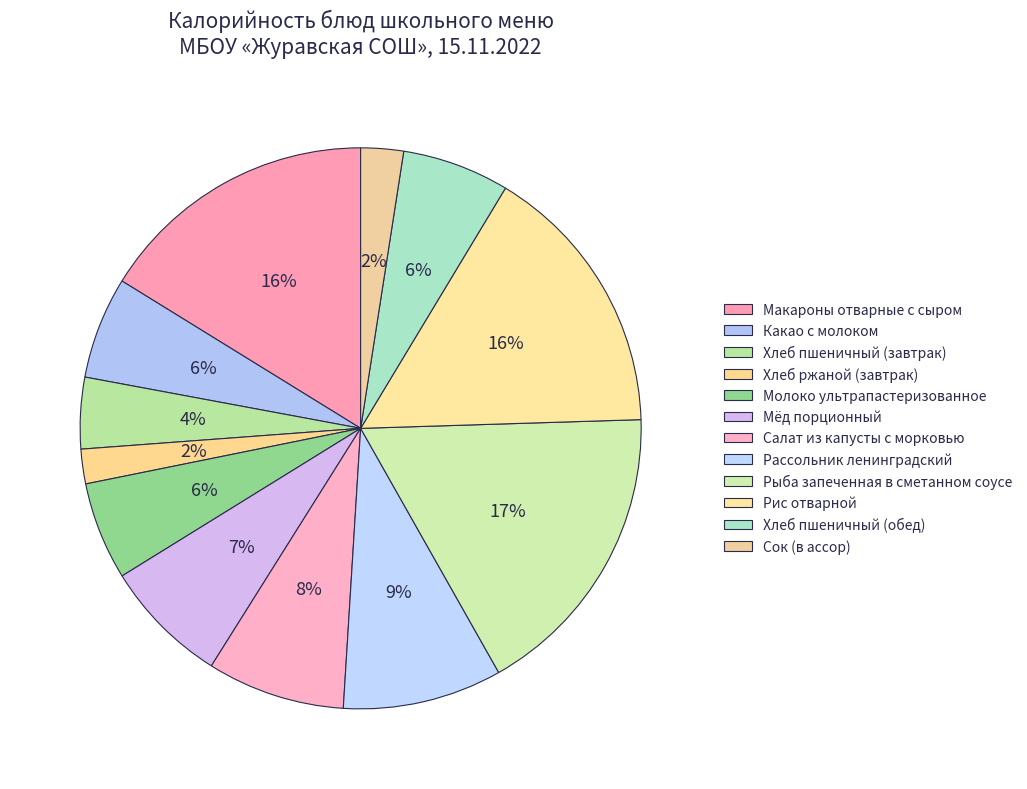

True or false: Салат из капусты с морковью accounts for 21% of the total.

False